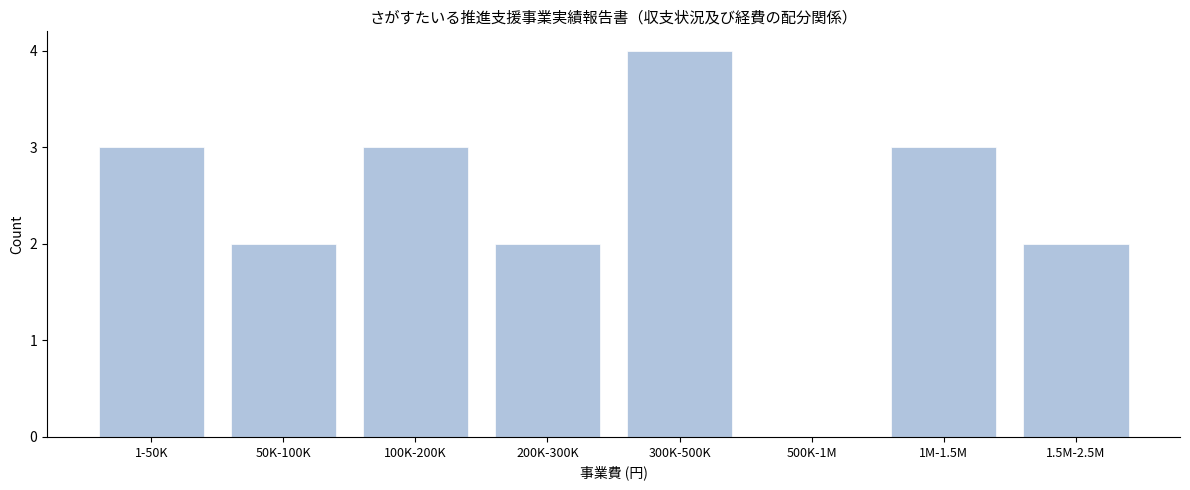

Reading left to right, what are all the values shown in this chart?

1-50K=3	50K-100K=2	100K-200K=3	200K-300K=2	300K-500K=4	500K-1M=0	1M-1.5M=3	1.5M-2.5M=2